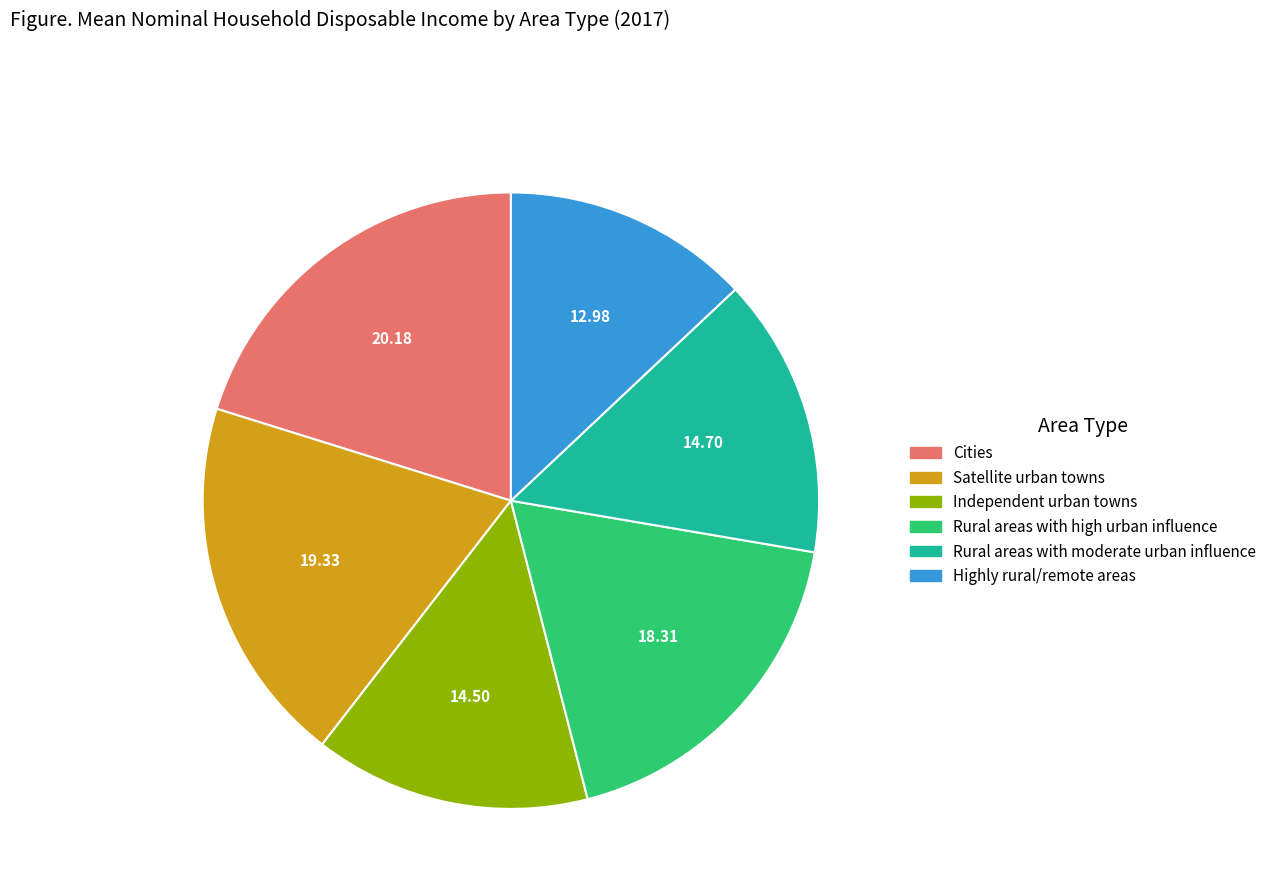

Is there a majority slice in this chart?

No